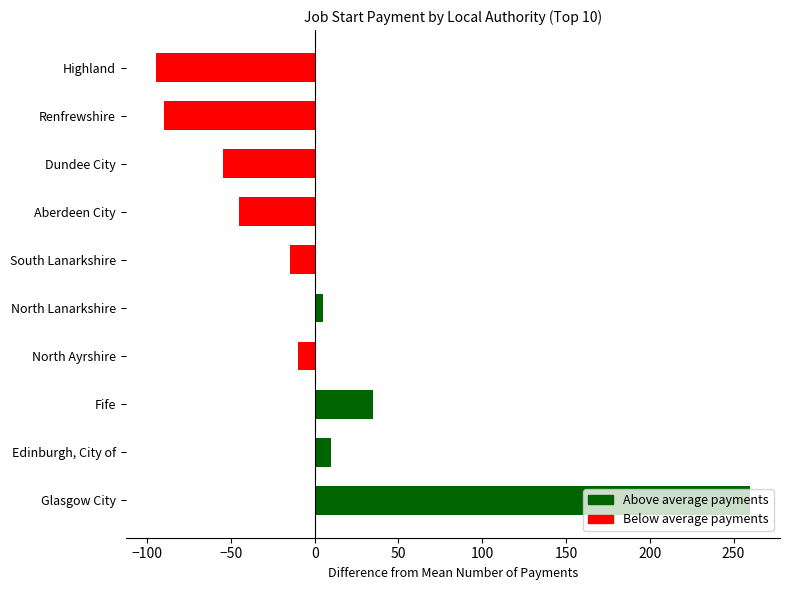

Reading left to right, what are all the values shown in this chart?

260	10	35	-10	5	-15	-45	-55	-90	-95